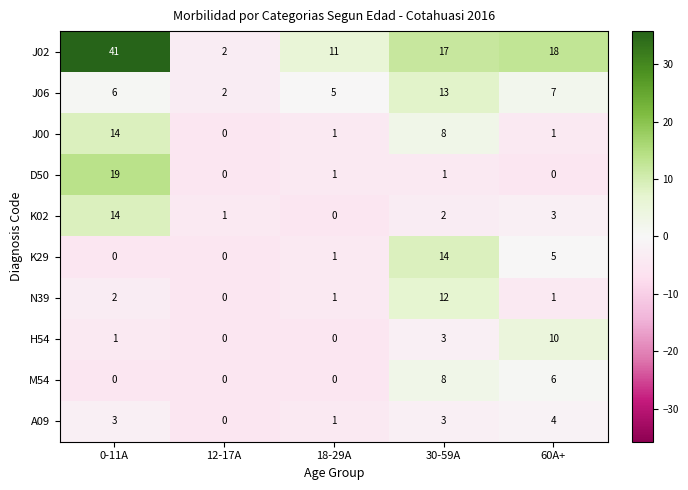

Which series has the largest total across all categories?

J02